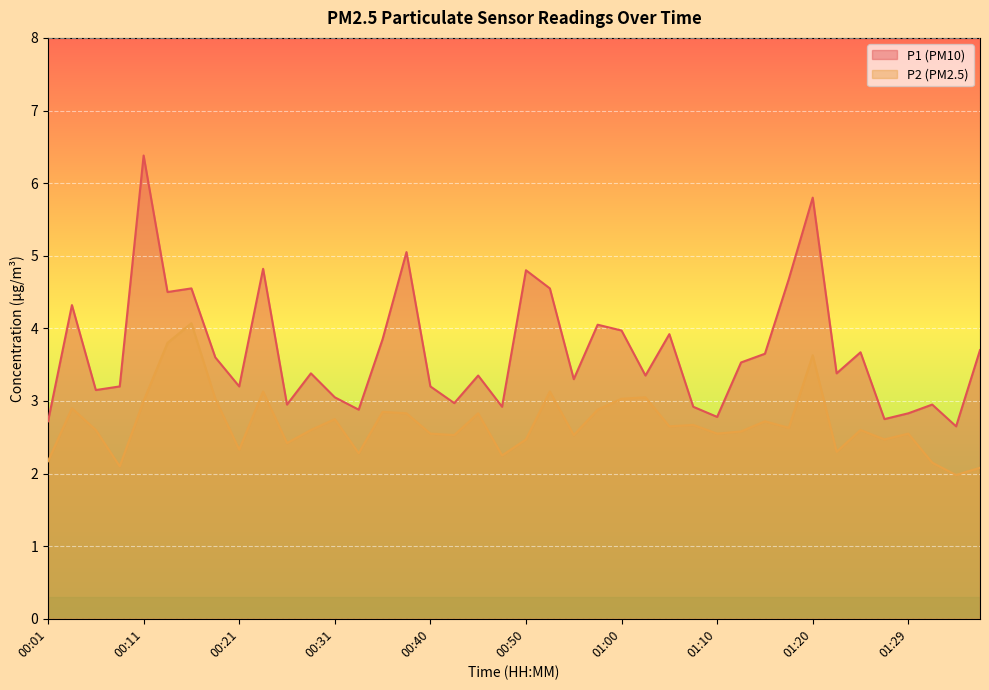

List the series in order of their peak value, lowest first.

P2 (PM2.5), P1 (PM10)